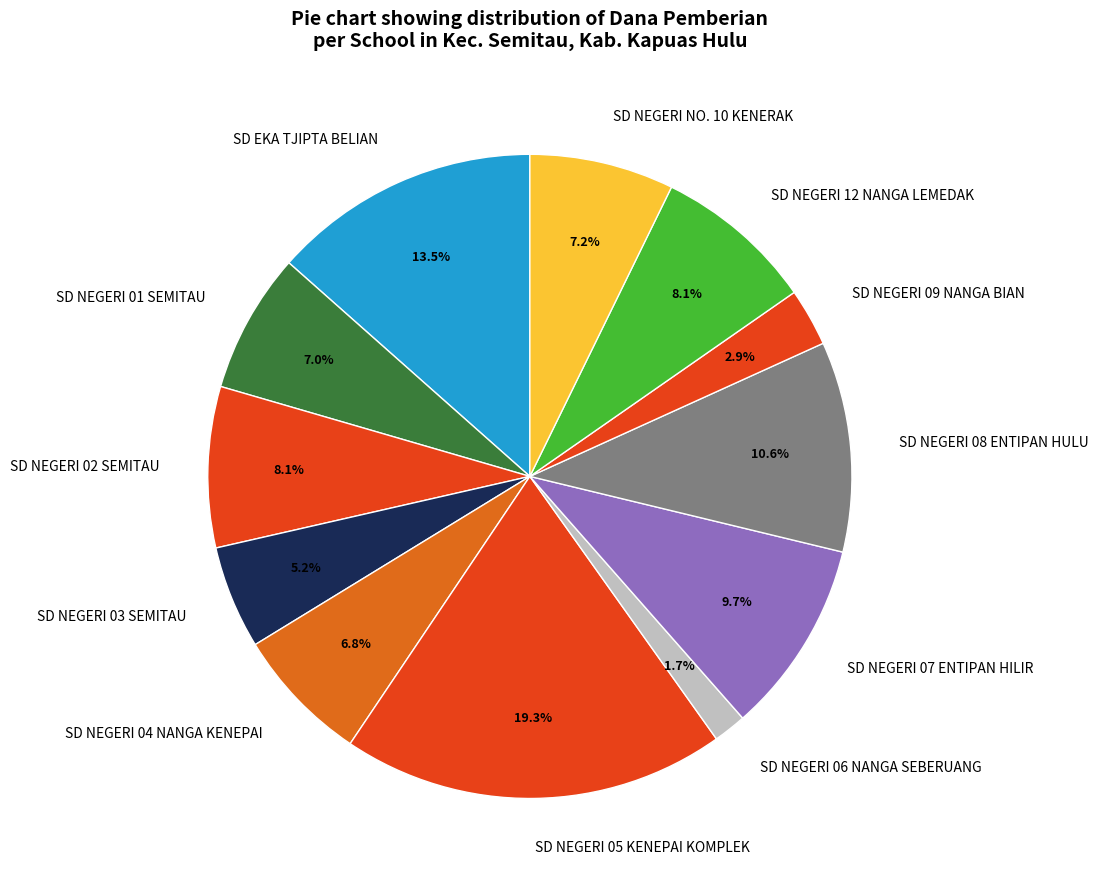

What is the smallest slice in the pie chart?

SD NEGERI 06 NANGA SEBERUANG